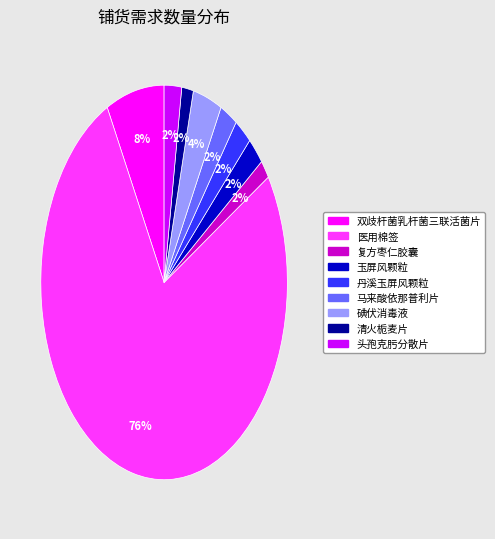

How many slices are in this pie chart?

9